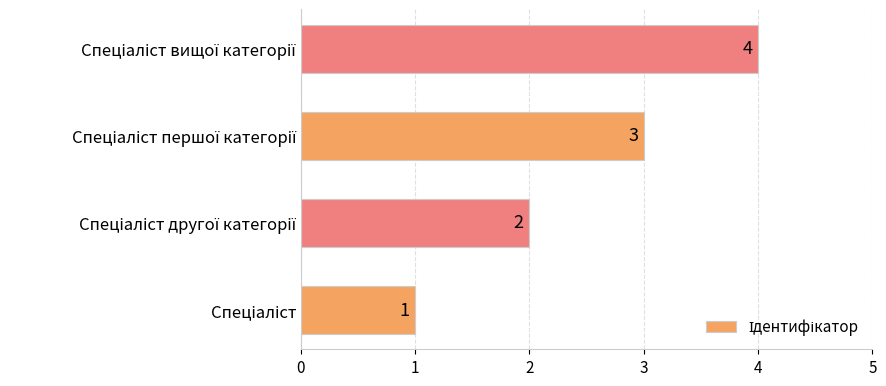

How many bars are there in total?

4